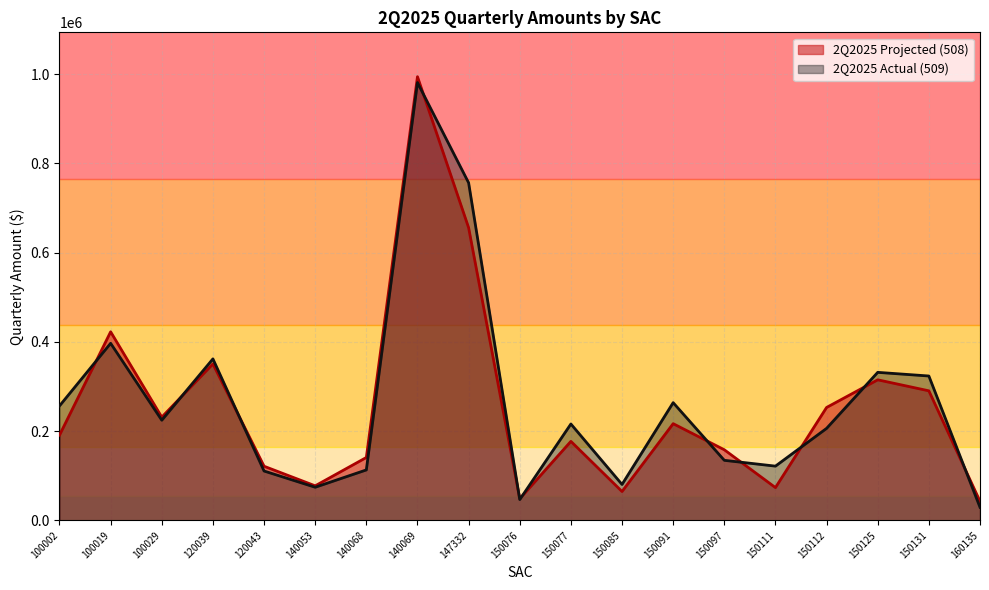

The 2Q2025 Projected (508) series shows 86080 at 150076. True or false?

False